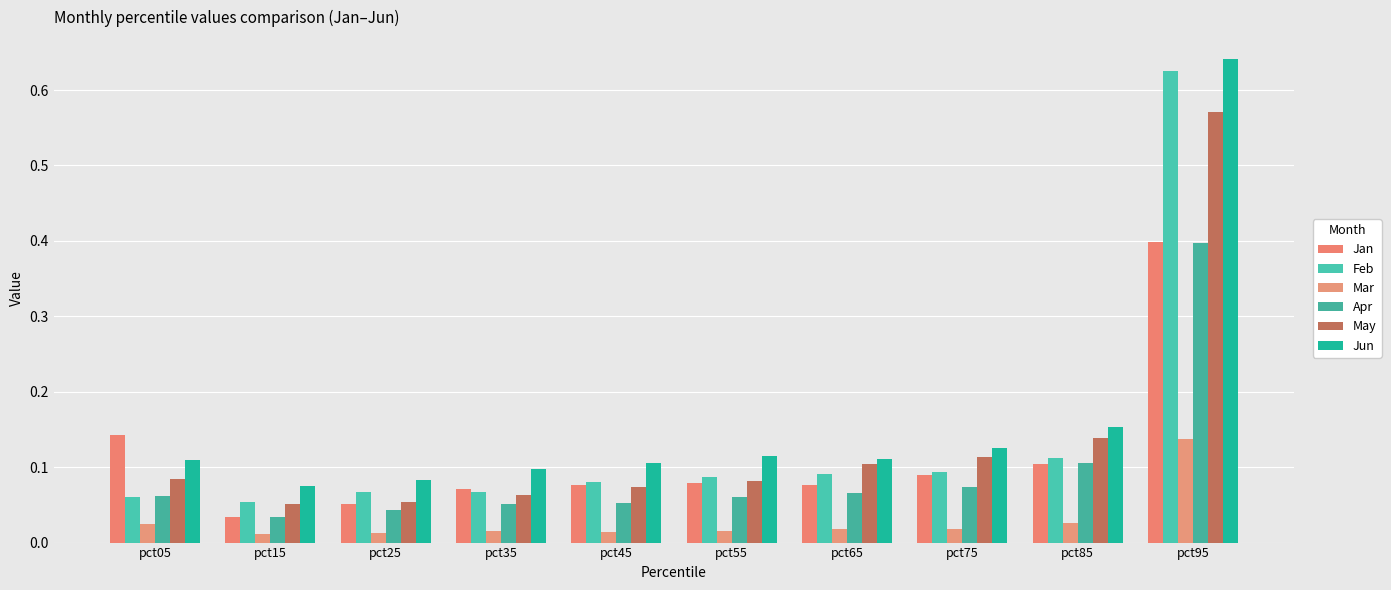

How many bars are there in each group?

6